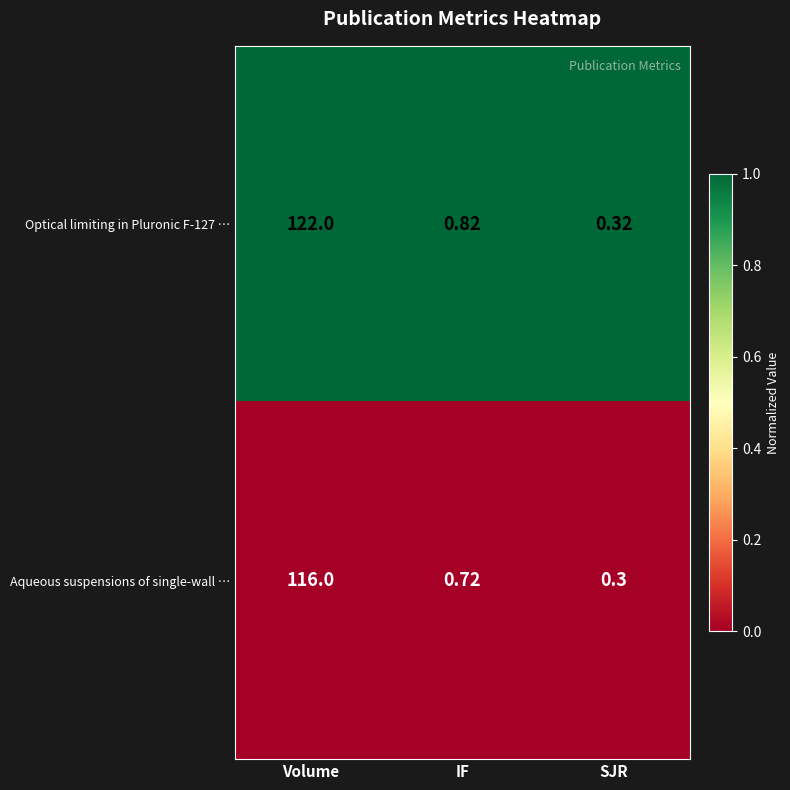

Is the value of Optical limiting in Pluronic F-127 … at SJR greater than the value of Aqueous suspensions of single-wall … at Volume?

No